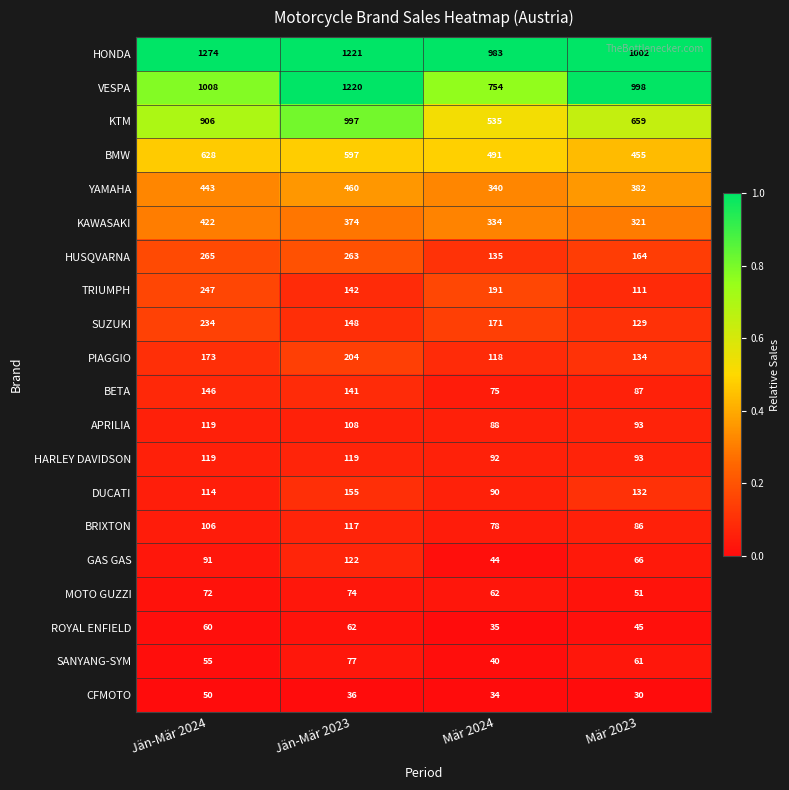

How many series are shown in this chart?

20